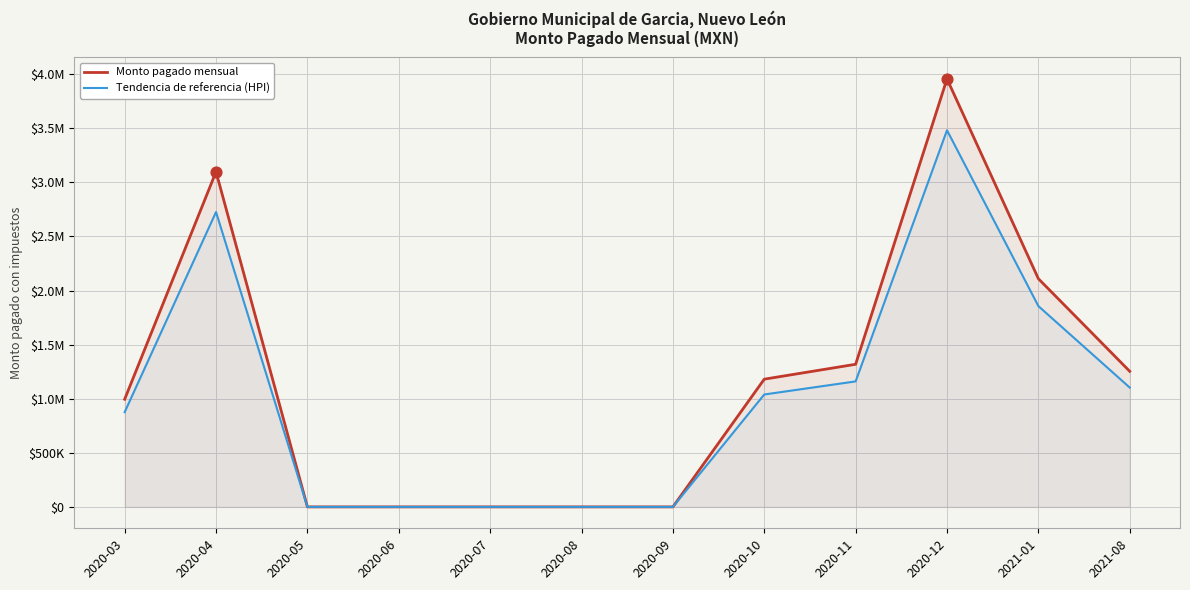

Which series contains the highest Y value?

Monto pagado mensual